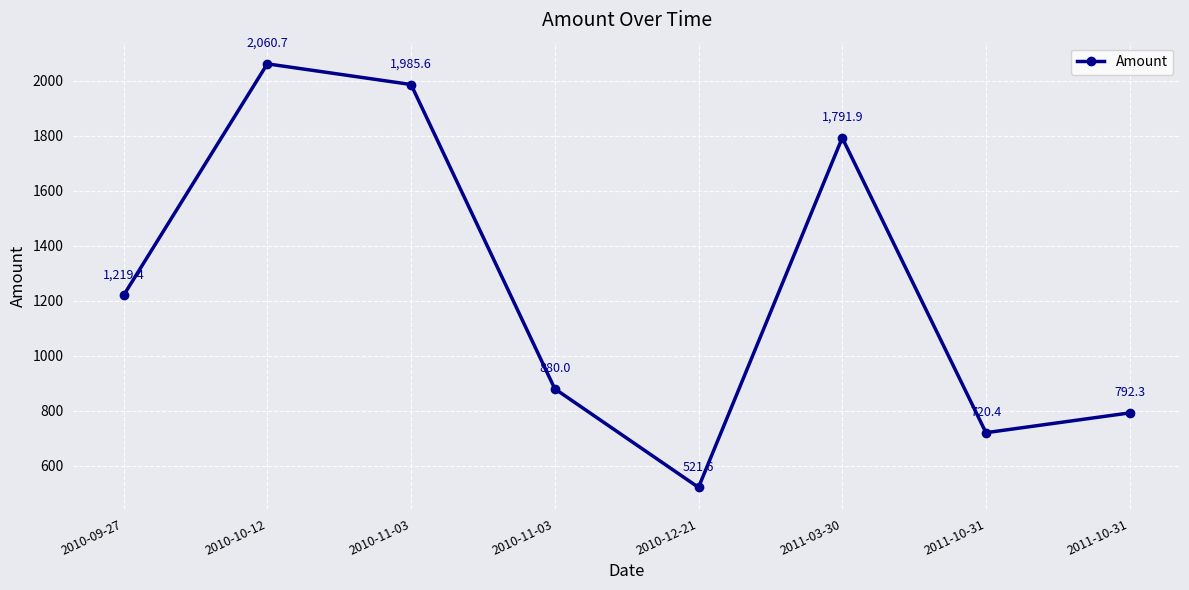

Does the chart display data point markers on the line(s)?

Yes